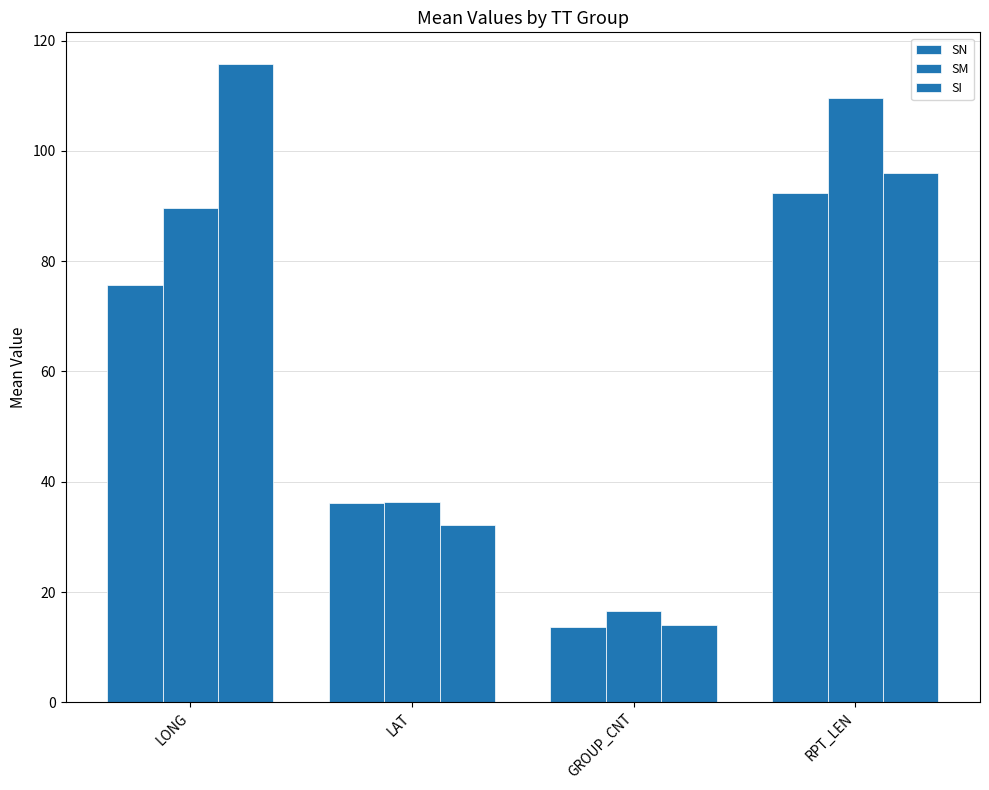

How many bars are there in each group?

3